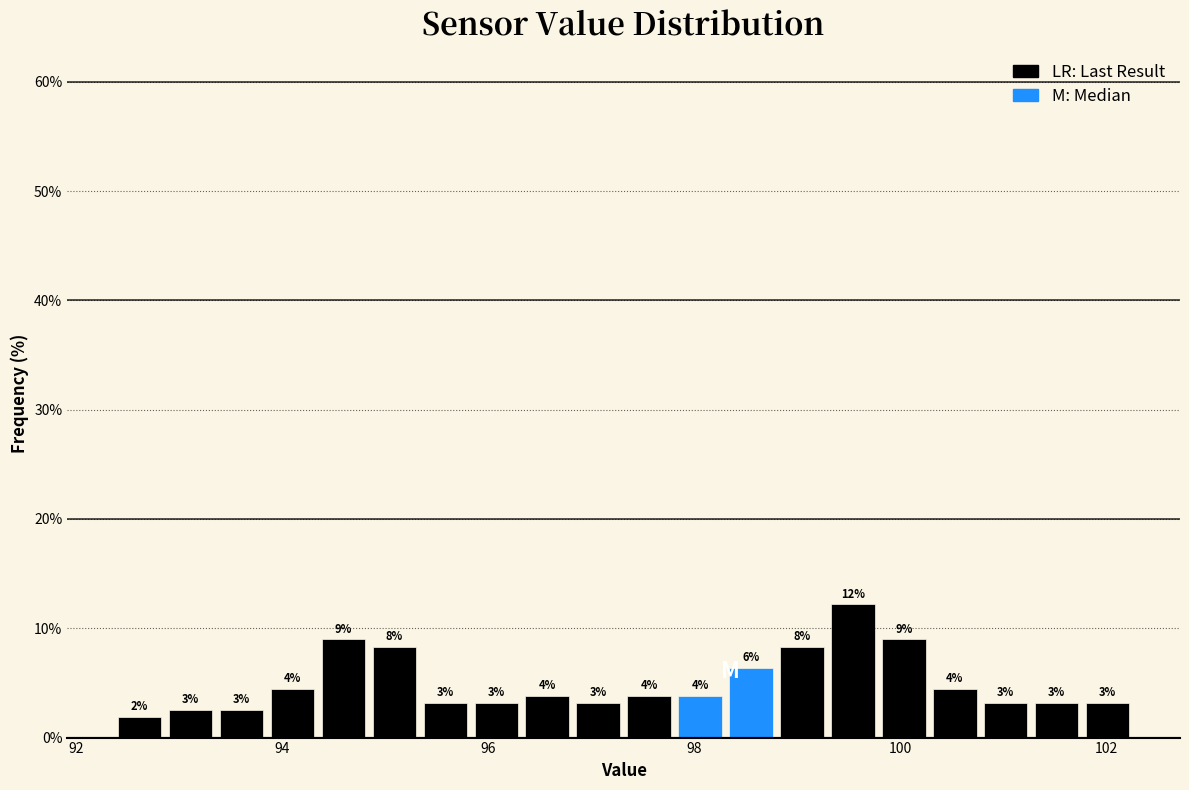

Around what value on the x-axis is the tallest bar? Give the approximate position of its centre, as read against the axis.

99.6